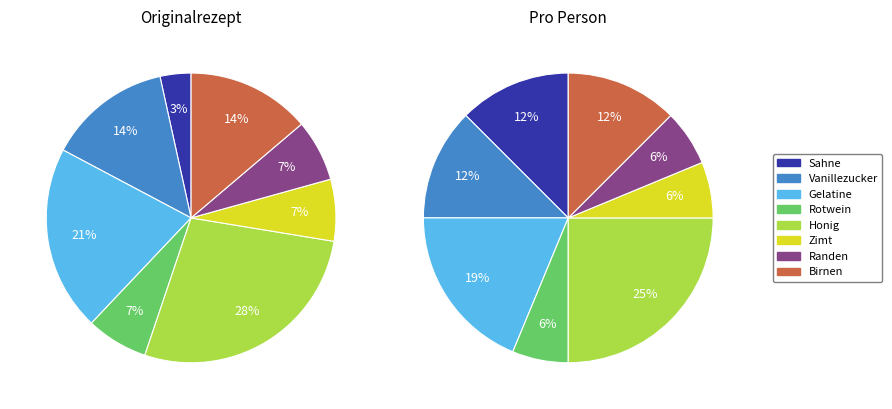

Rank the categories by value from highest to lowest.

Honig, Gelatine, Vanillezucker, Birnen, Rotwein, Zimt, Randen, Sahne